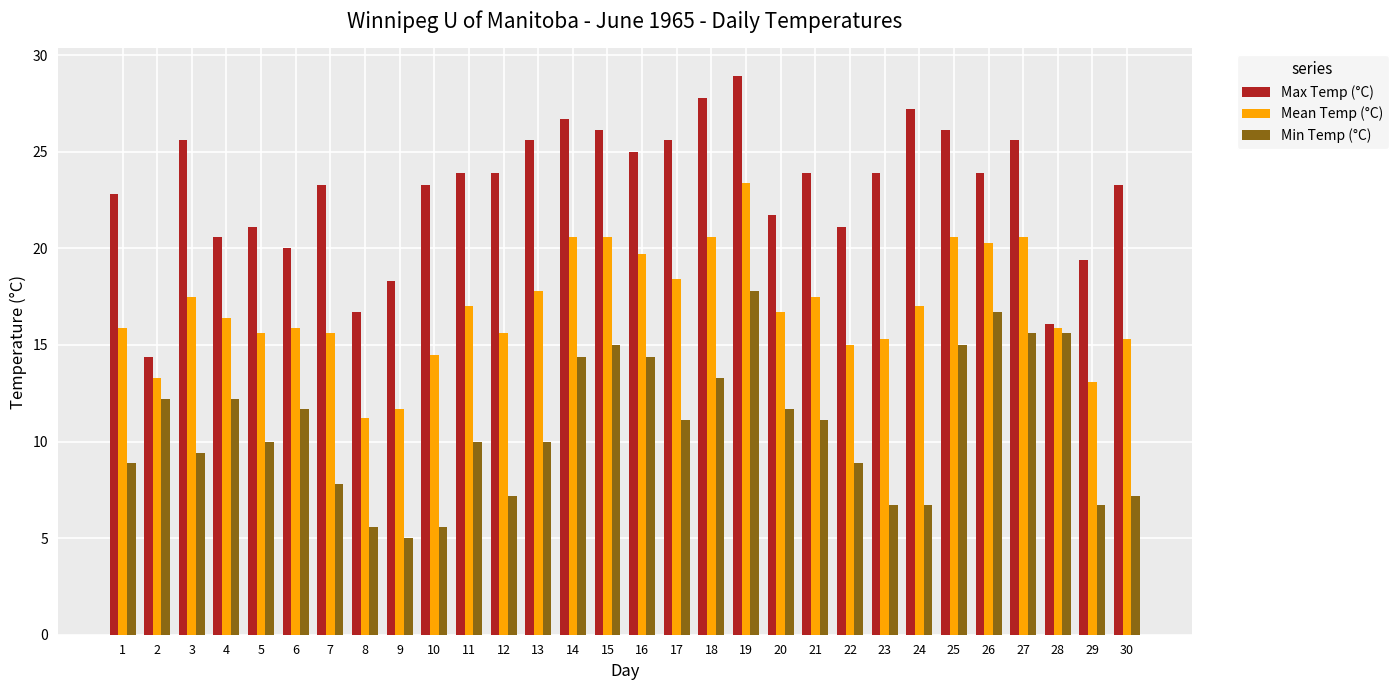

What are all the series names shown in the legend?

Max Temp (°C), Mean Temp (°C), Min Temp (°C)